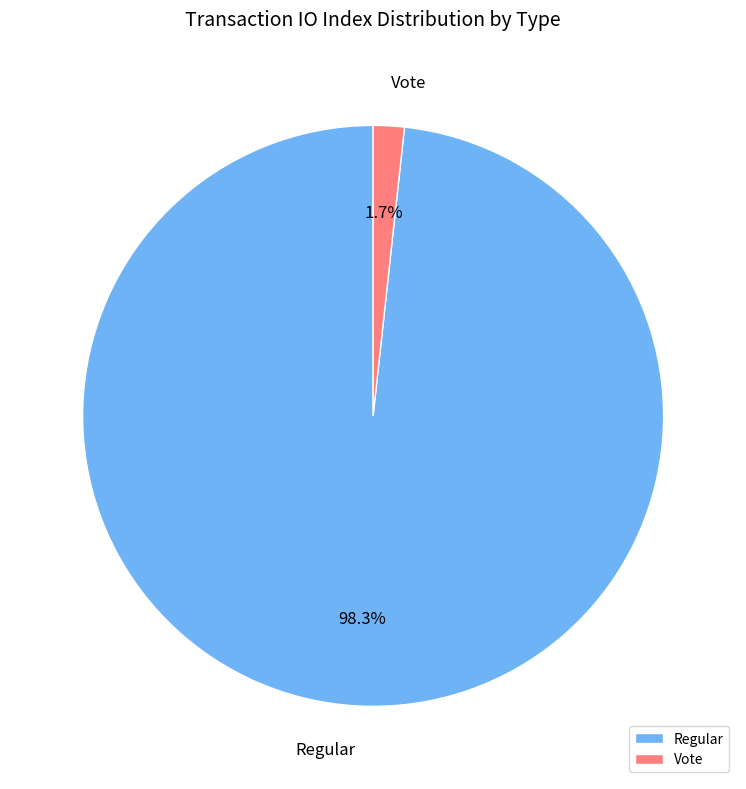

To the nearest percent, what portion does Vote represent?

2%